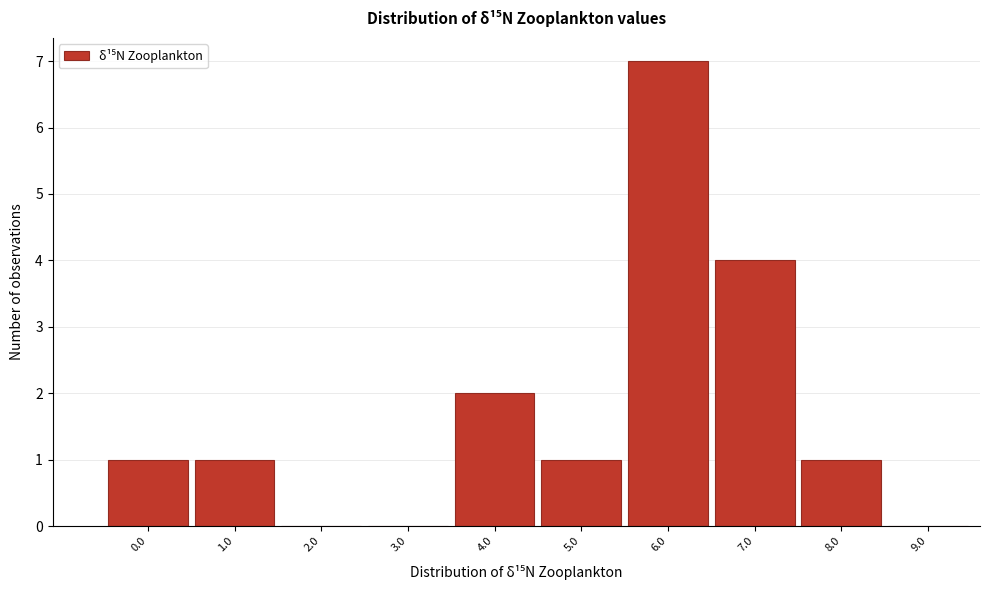

Reading right to left, extract all data points from this chart.

9.0=0	8.0=1	7.0=4	6.0=7	5.0=1	4.0=2	3.0=0	2.0=0	1.0=1	0.0=1